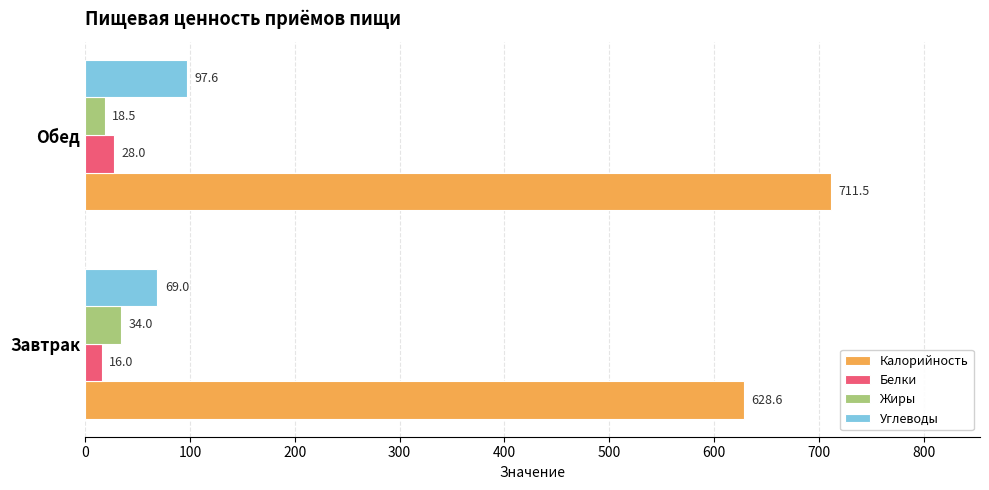

What is the average value of the Калорийность series?

670.1